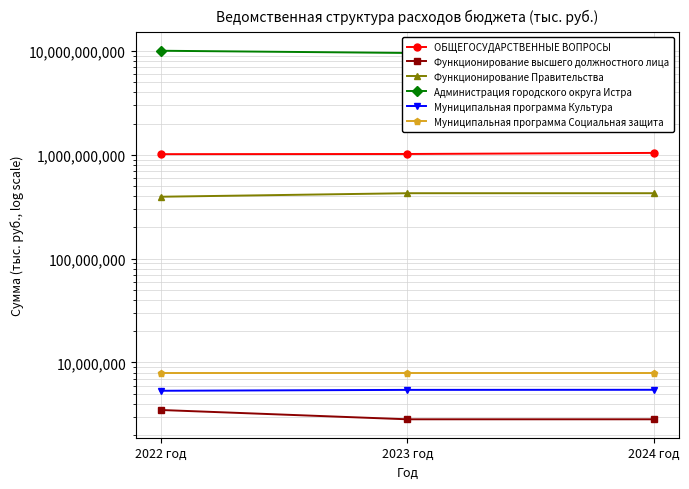

The value of Администрация городского округа Истра at 2023 год is 9557620540.8. True or false?

True